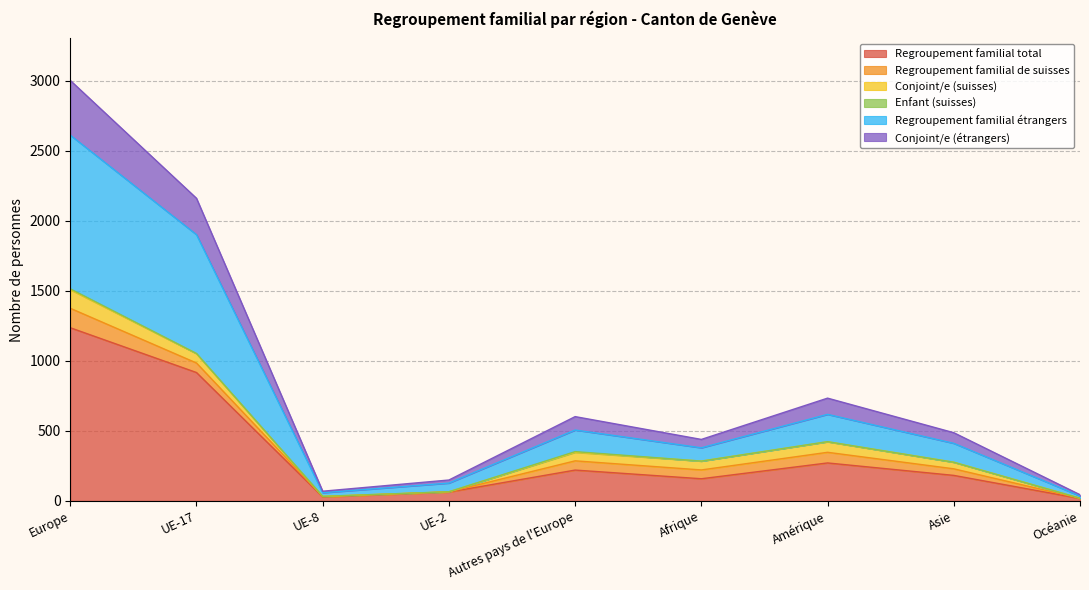

What is the value of the Regroupement familial total point at the 9th from the left?

17